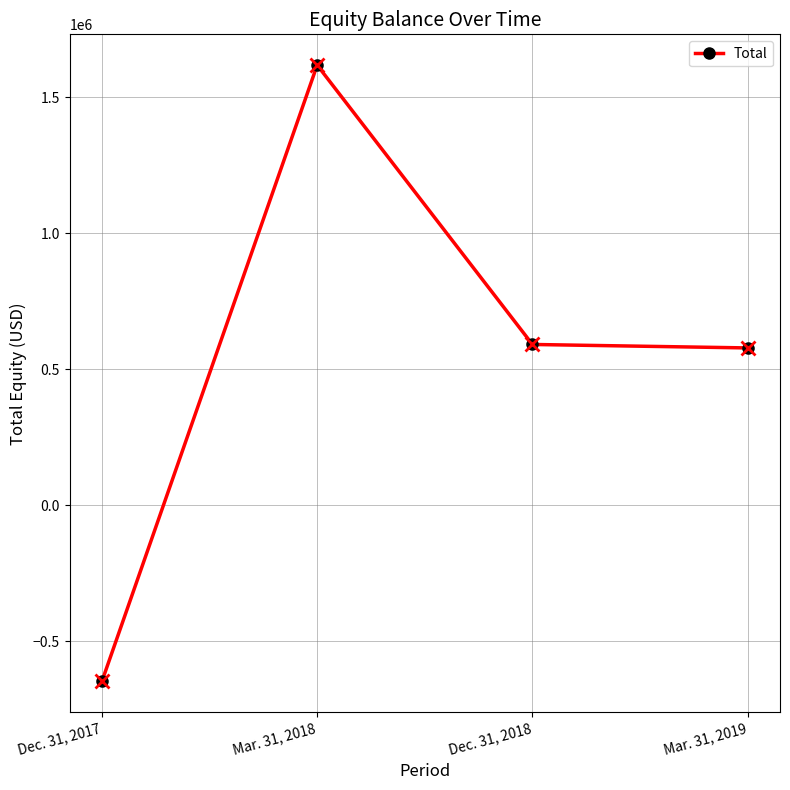

Between Mar. 31, 2019 and Mar. 31, 2018, which is larger?

Mar. 31, 2018